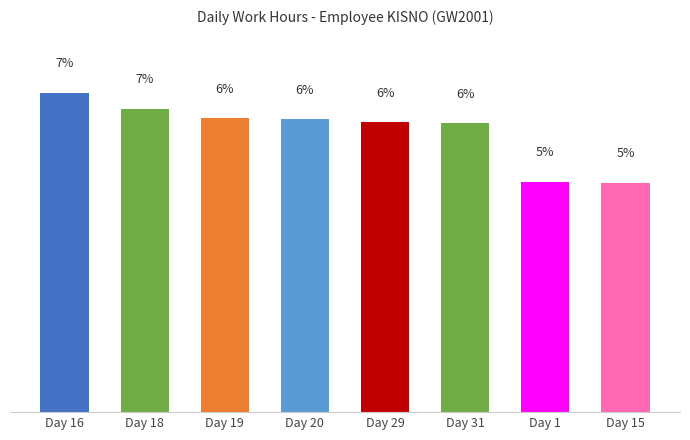

What is the label of the 3rd bar from the left?

Day 19